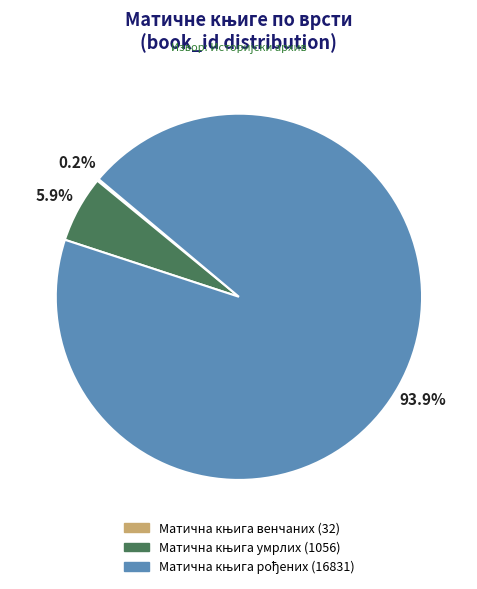

Is there any slice that represents more than half of the pie?

Yes